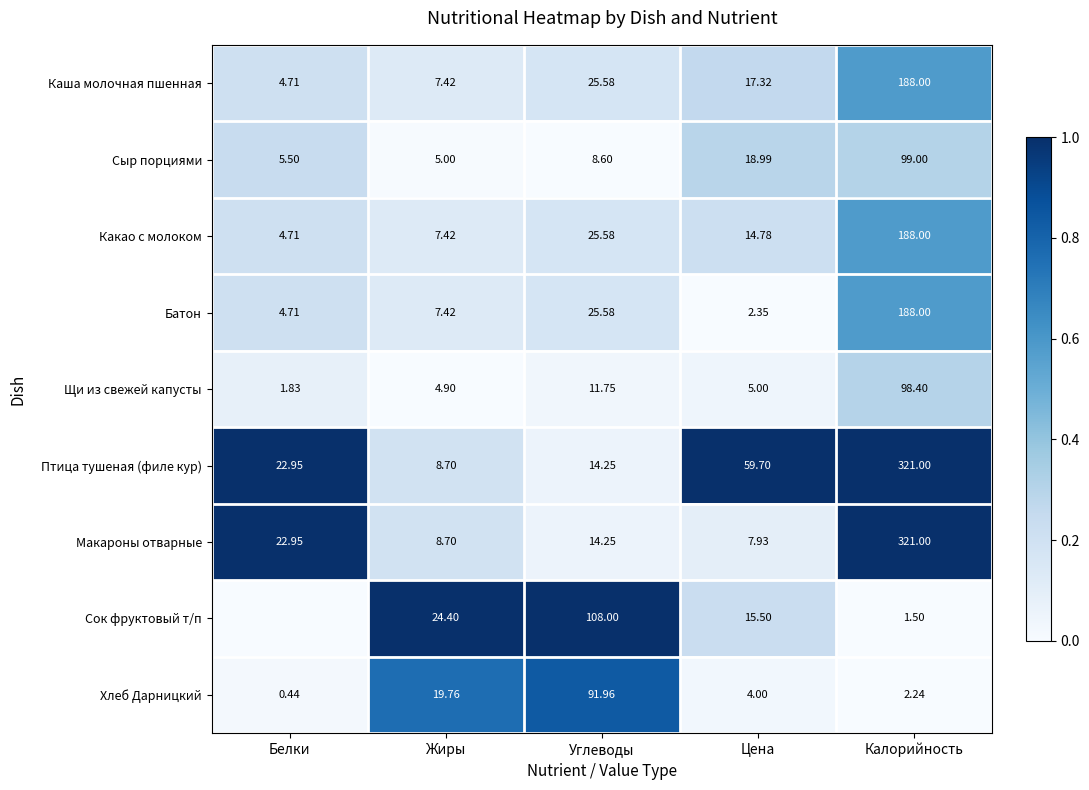

At which label does Батон first exceed 7?

Жиры